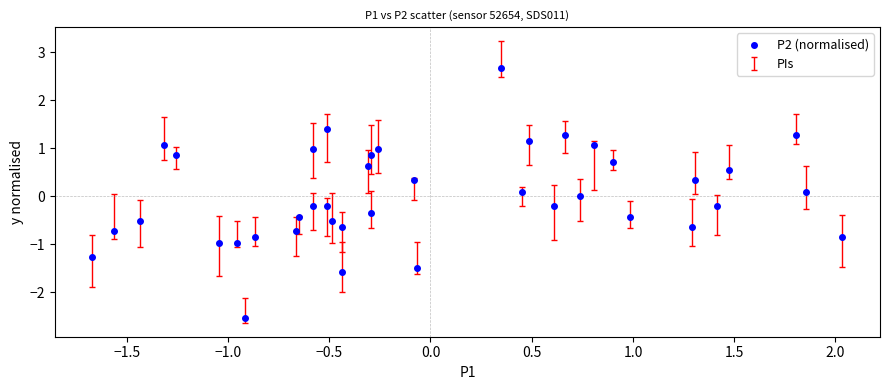

What is the range of X values (max minus min)?

3.7